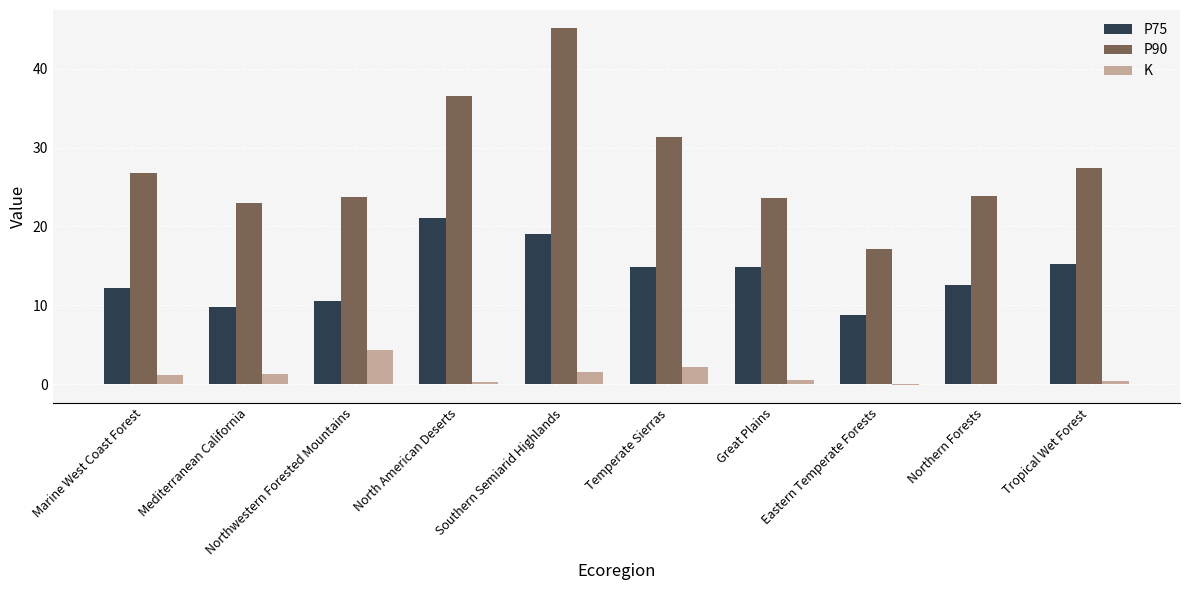

What is the difference between the P75 values at North American Deserts and Mediterranean California?

11.3